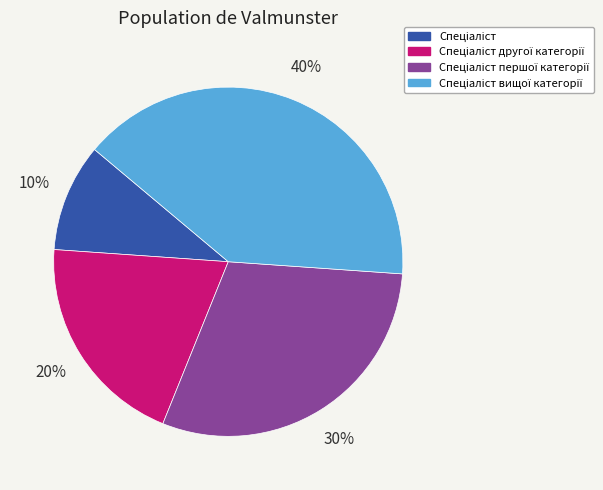

To the nearest percent, what is the average slice percentage?

25%